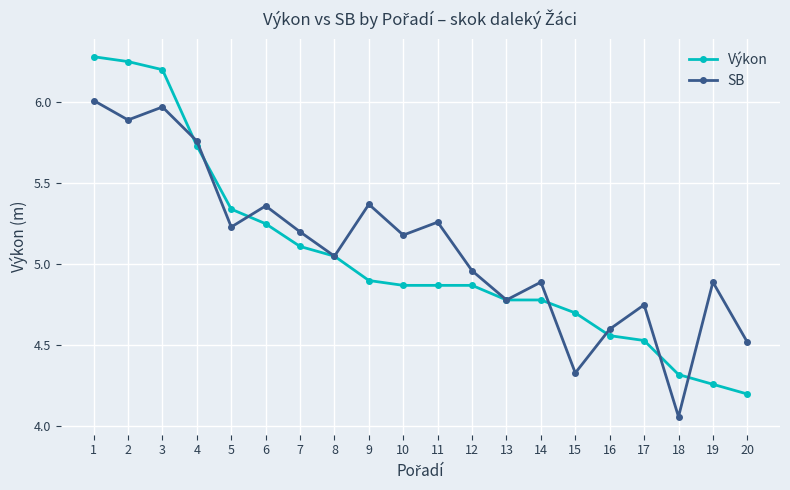

Is this an area chart (filled region under the line)?

No